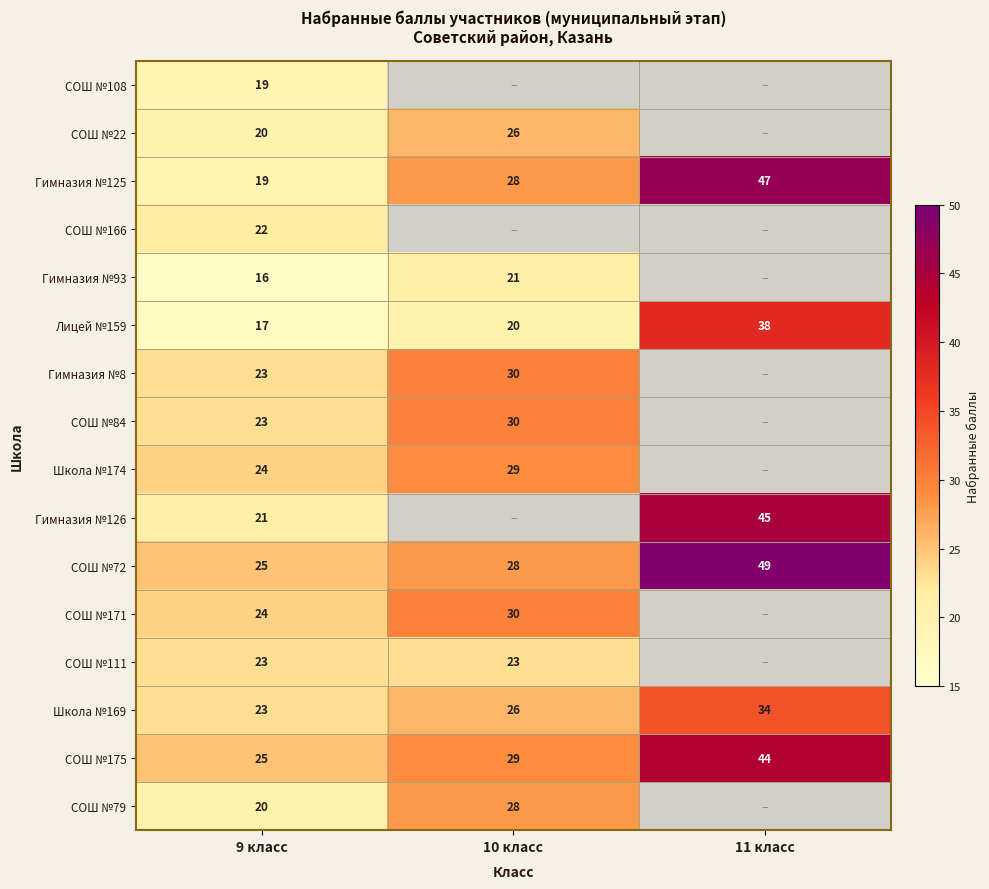

Count the СОШ №72 values in the range 25 to 49.

3